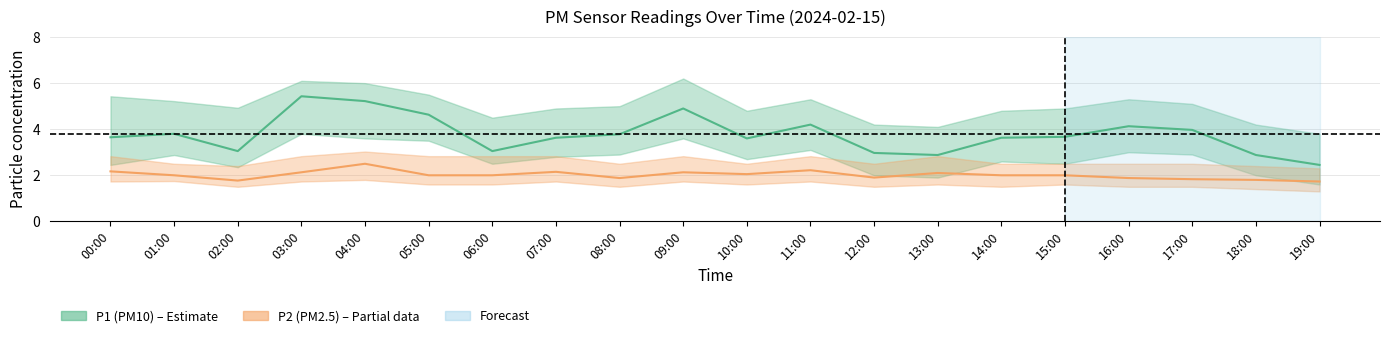

True or false: P1 and P2 cross at least once.

False